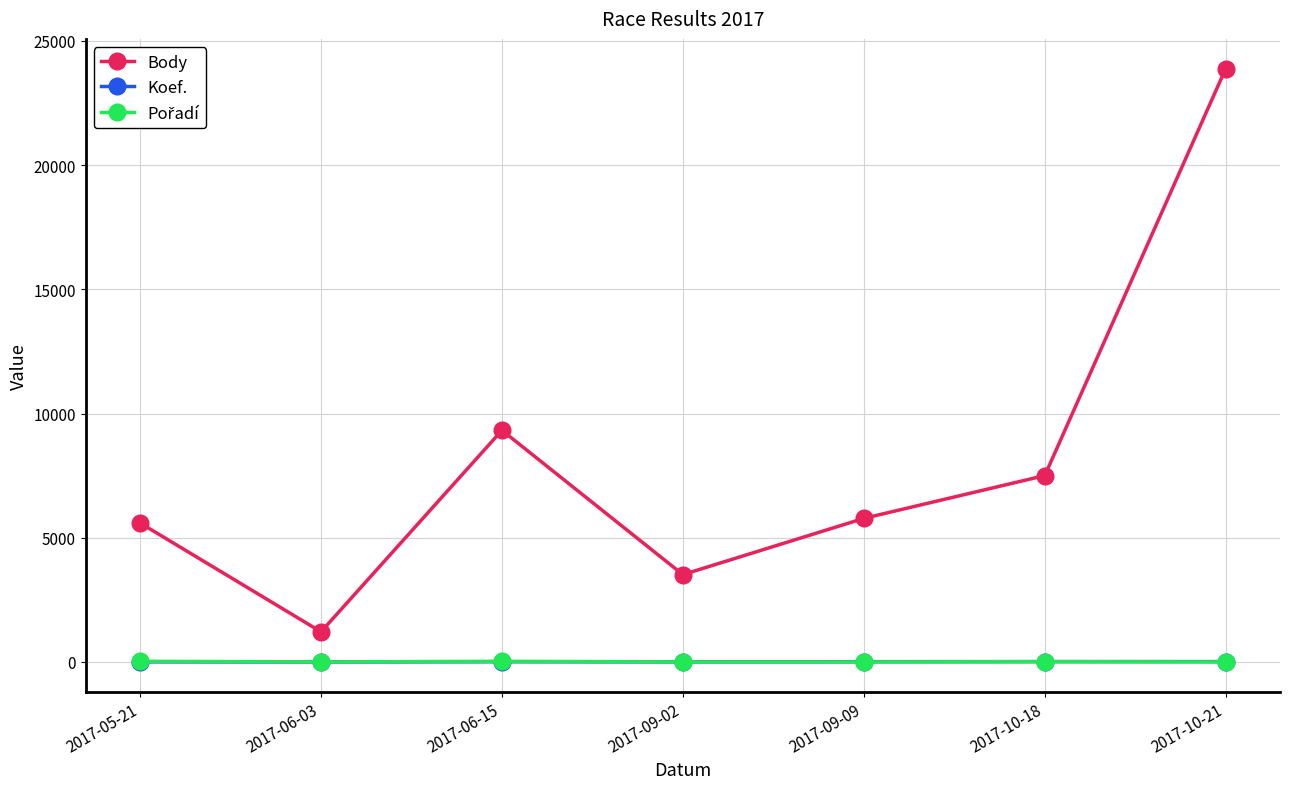

Is the value of Body at 2017-09-02 greater than the value of Koef. at 2017-09-09?

Yes